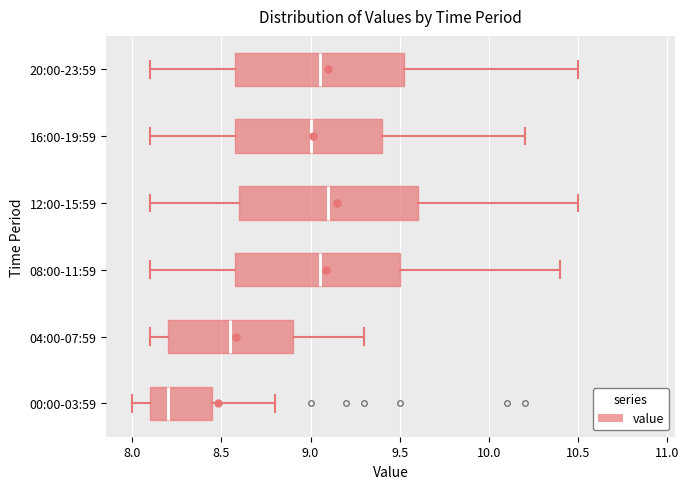

Where does the right whisker of the box for 04:00-07:59 end on the x-axis? The values are not printed on the chart, so give them approximately, as read against the axis.

9.30